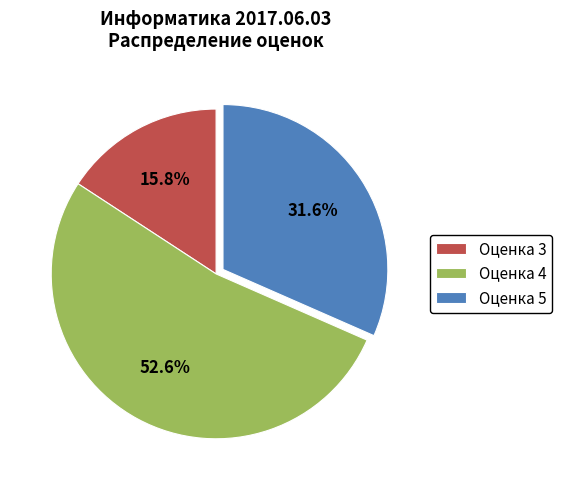

Count the number of slices in the pie.

3